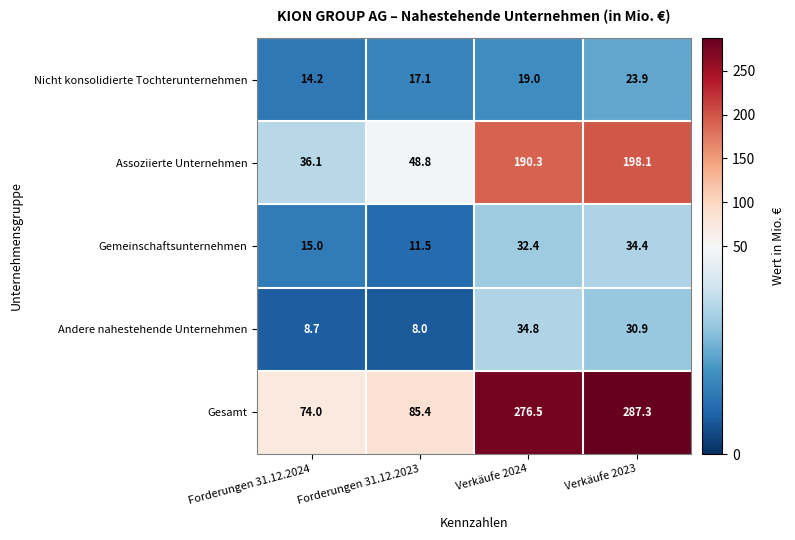

What is the total value across all series at Forderungen 31.12.2024?

148.0